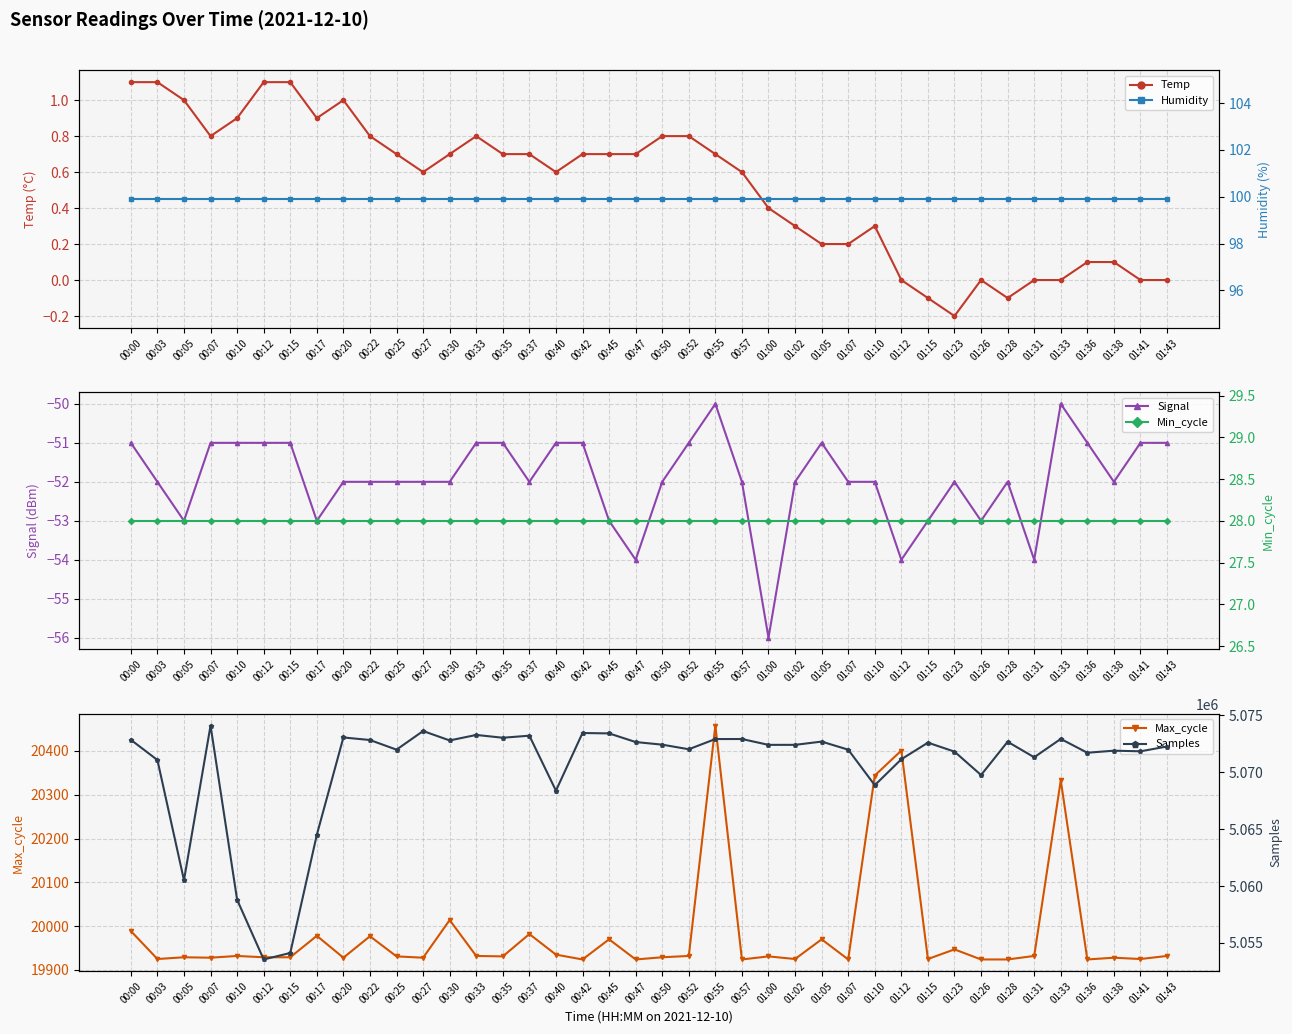

Rank the categories by Min_cycle value from lowest to highest.

00:00, 00:03, 00:05, 00:07, 00:10, 00:12, 00:15, 00:17, 00:20, 00:22, 00:25, 00:27, 00:30, 00:33, 00:35, 00:37, 00:40, 00:42, 00:45, 00:47, 00:50, 00:52, 00:55, 00:57, 01:00, 01:02, 01:05, 01:07, 01:10, 01:12, 01:15, 01:23, 01:26, 01:28, 01:31, 01:33, 01:36, 01:38, 01:41, 01:43